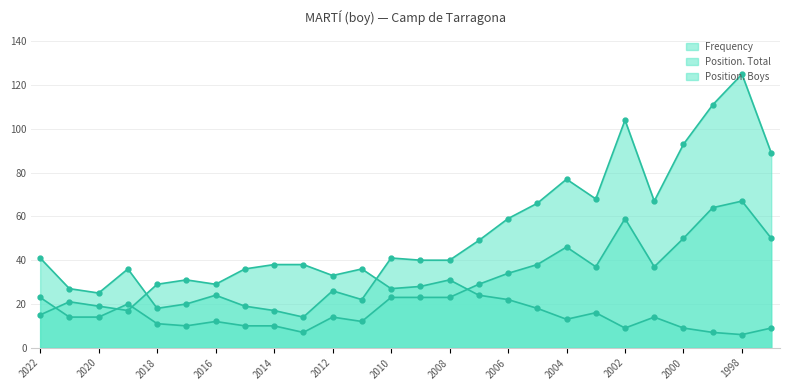

Is the value of Position. Boys at 2004 greater than the value of Position. Total at 2001?

No